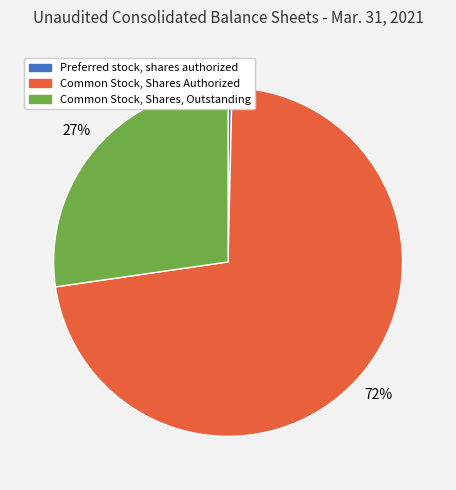

Combined, do Preferred stock, shares authorized and Common Stock, Shares Authorized account for over 50%?

Yes